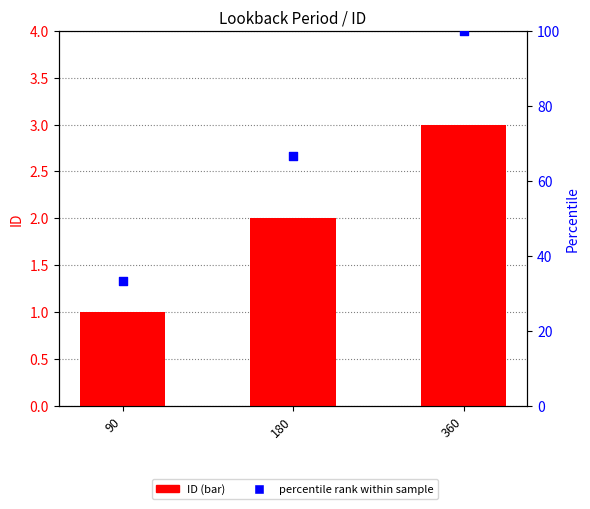

Which series reaches the maximum Y coordinate?

percentile rank within sample